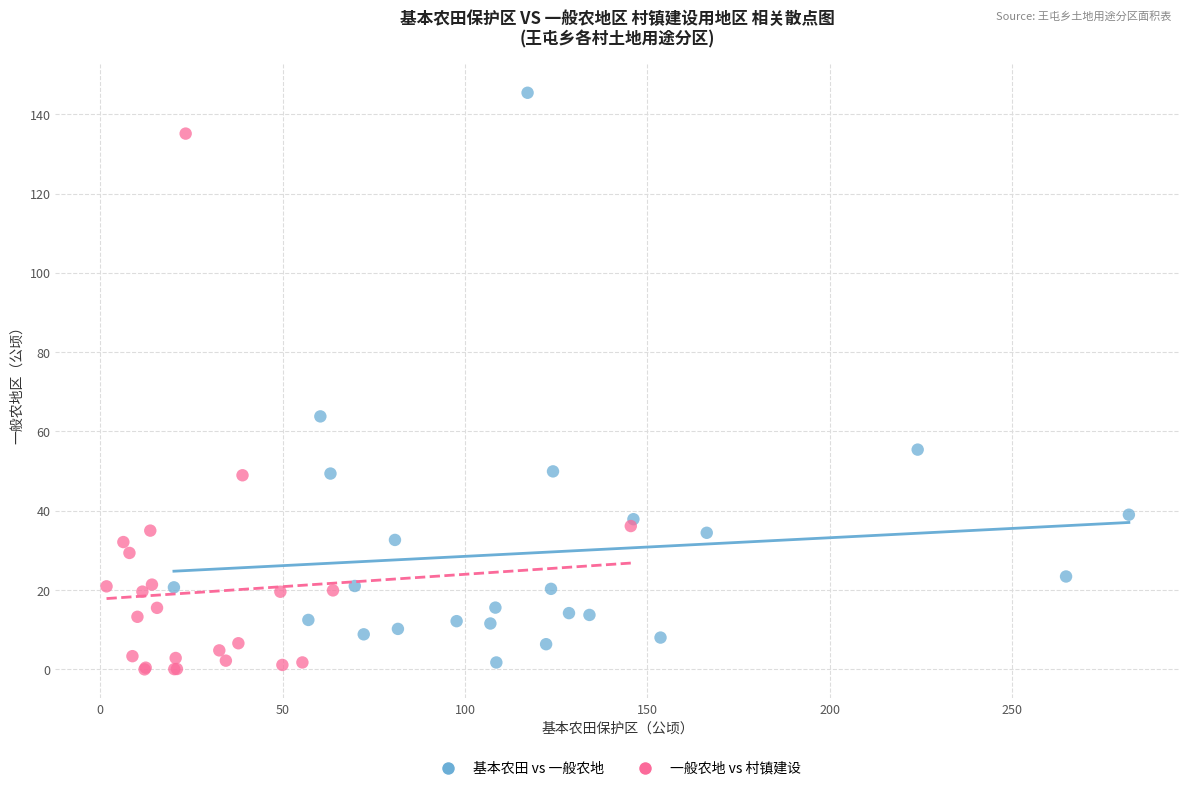

Which series has the largest Y range (max minus min)?

基本农田 vs 一般农地